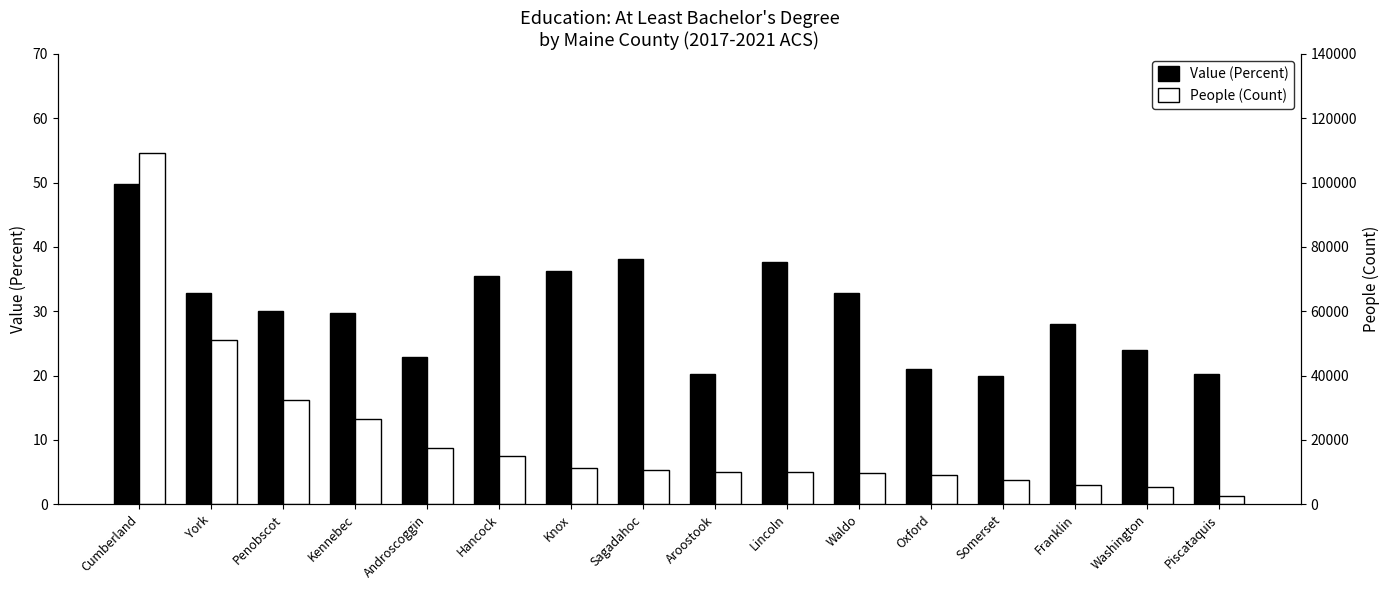

What is the value of the People (Count) bar at the 4th from the left?

26468.0